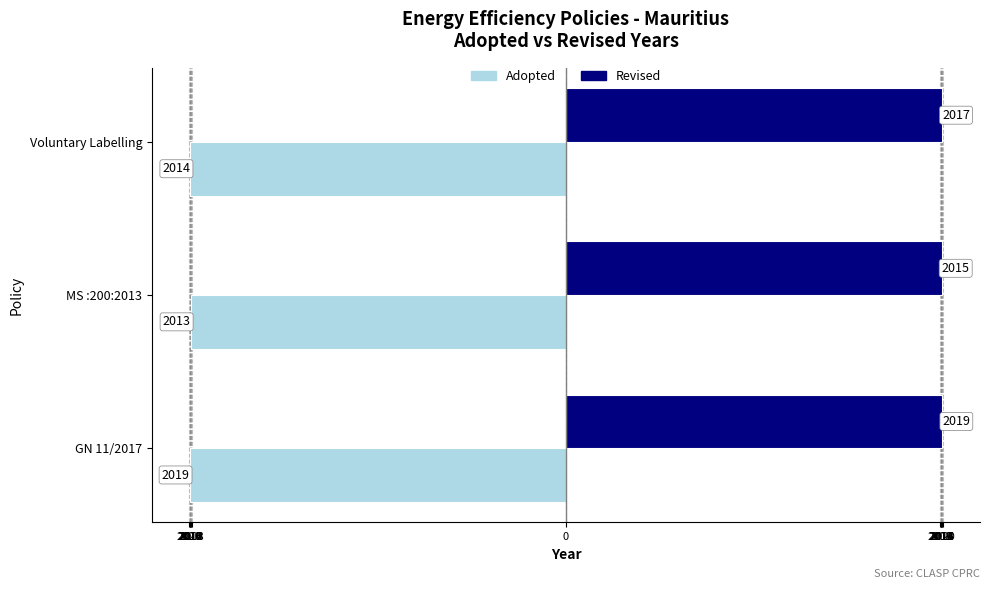

What are all the series names shown in the legend?

Adopted, Revised